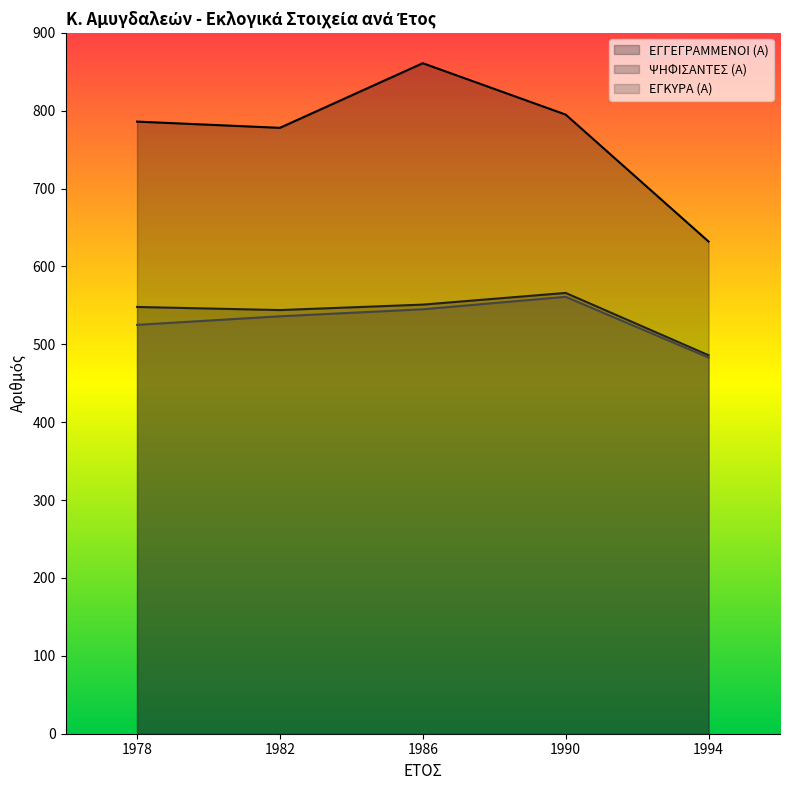

Reading right to left, what are all the values shown in this chart?

ΕΓΓΕΓΡΑΜΜΕΝΟΙ (Α): 632	795	861	778	786
ΨΗΦΙΣΑΝΤΕΣ (Α): 486	566	551	544	548
ΕΓΚΥΡΑ (Α): 483	561	545	536	525